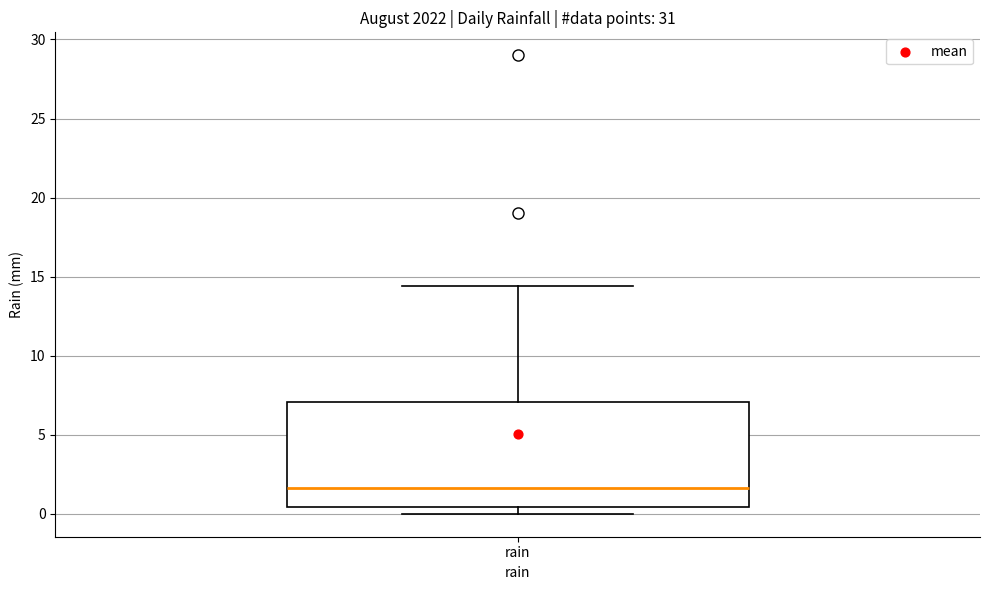

Transcribe this box plot: give where the median line is, the range the box spans, and where the two whiskers end, as read against the y-axis. The values are not printed on the chart, so give them approximately, as read against the axis.

median 1.5, box 0.5 to 7.0, whiskers 0.0 to 14.5